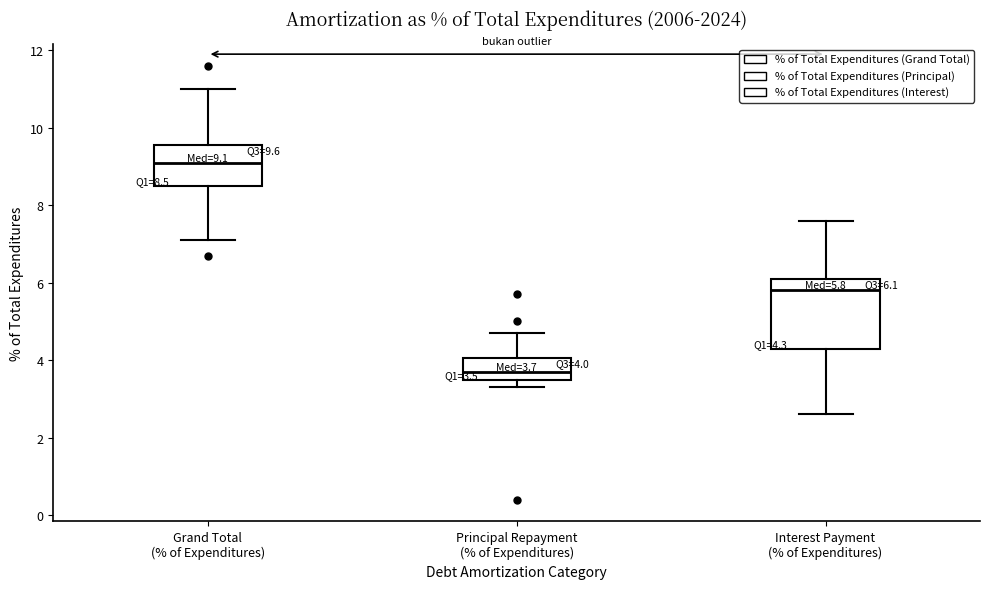

Comparing the boxes themselves (not the whiskers), which one is the tallest?

Interest Payment (% of Expenditures)